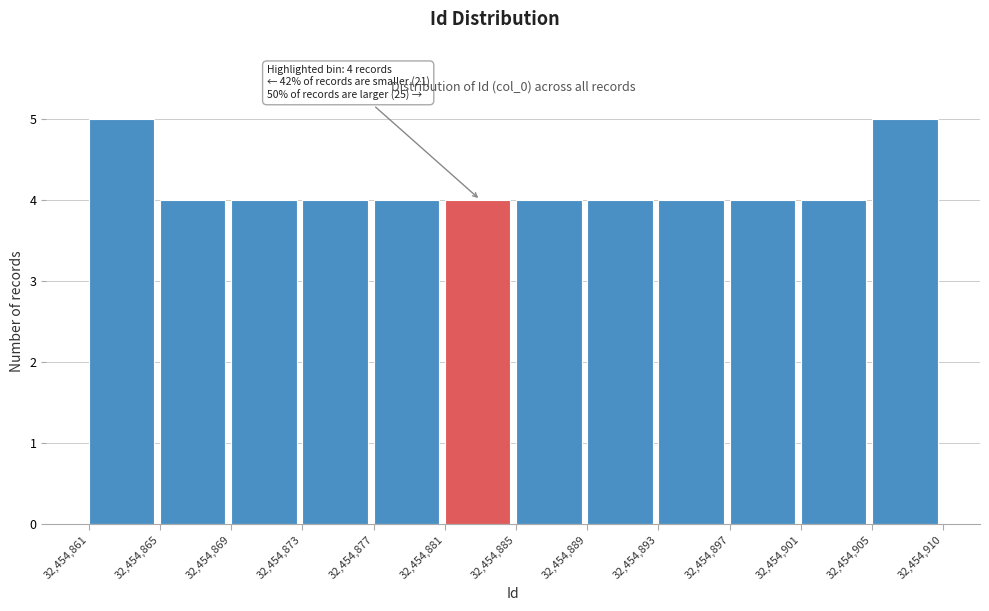

Reading left to right, extract all data points from this chart.

5	4	4	4	4	4	4	4	4	4	4	5